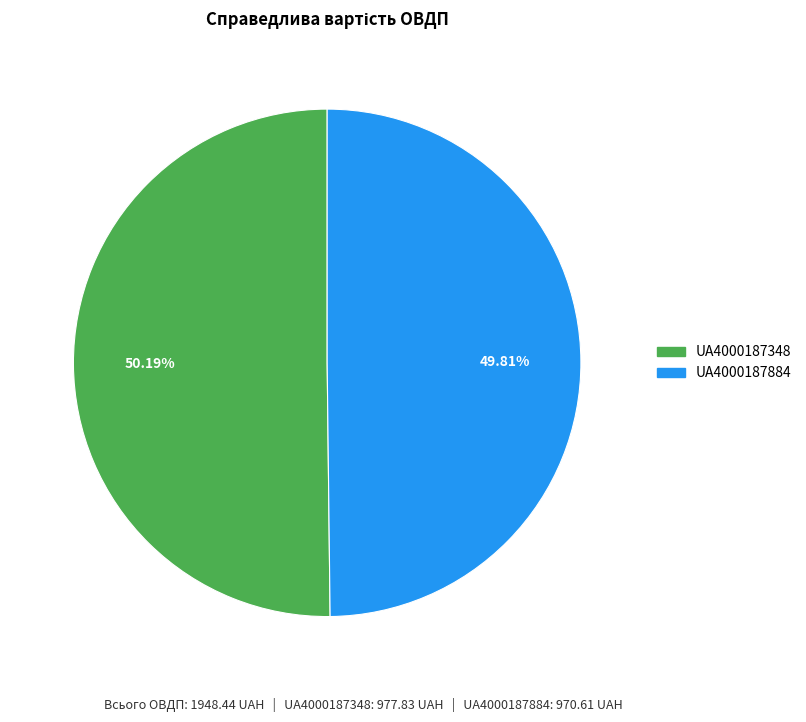

Is there a majority slice in this chart?

Yes